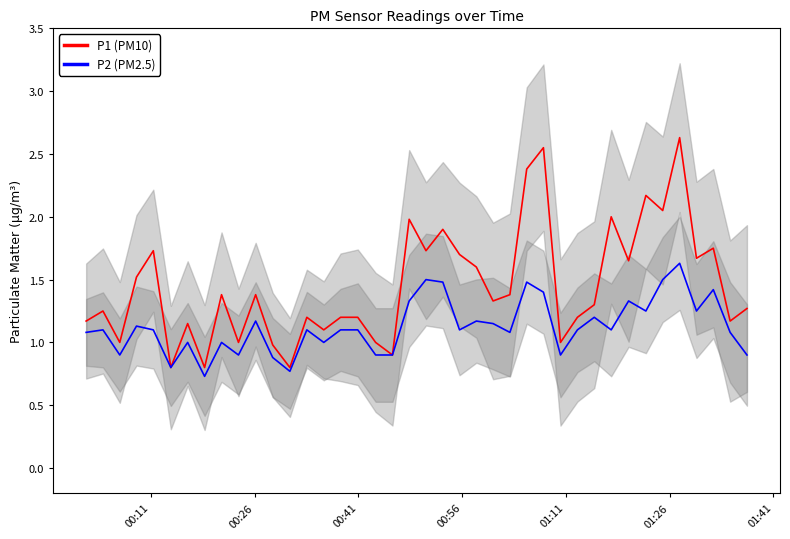

At which label is P1 (PM10) closest to 1?

00:41